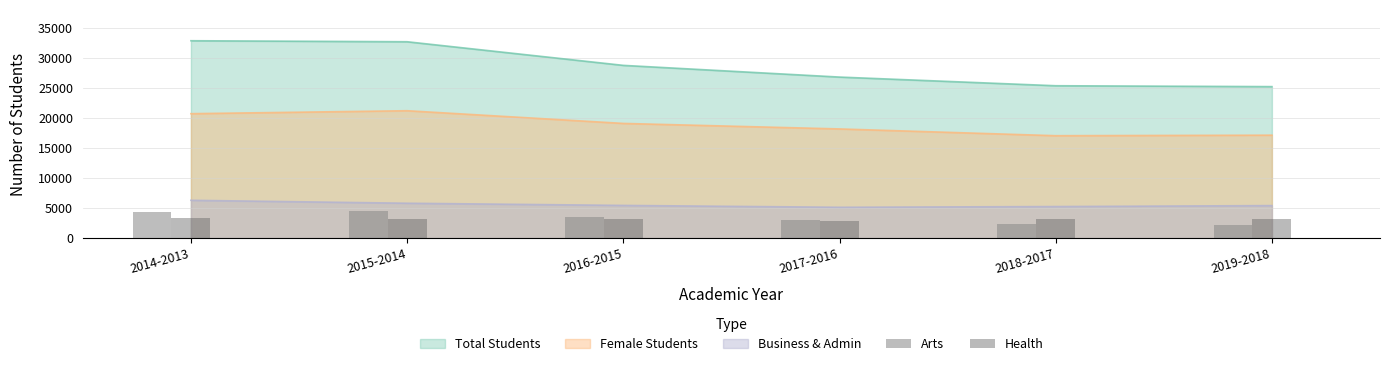

At which label does Arts reach its minimum?

2019-2018